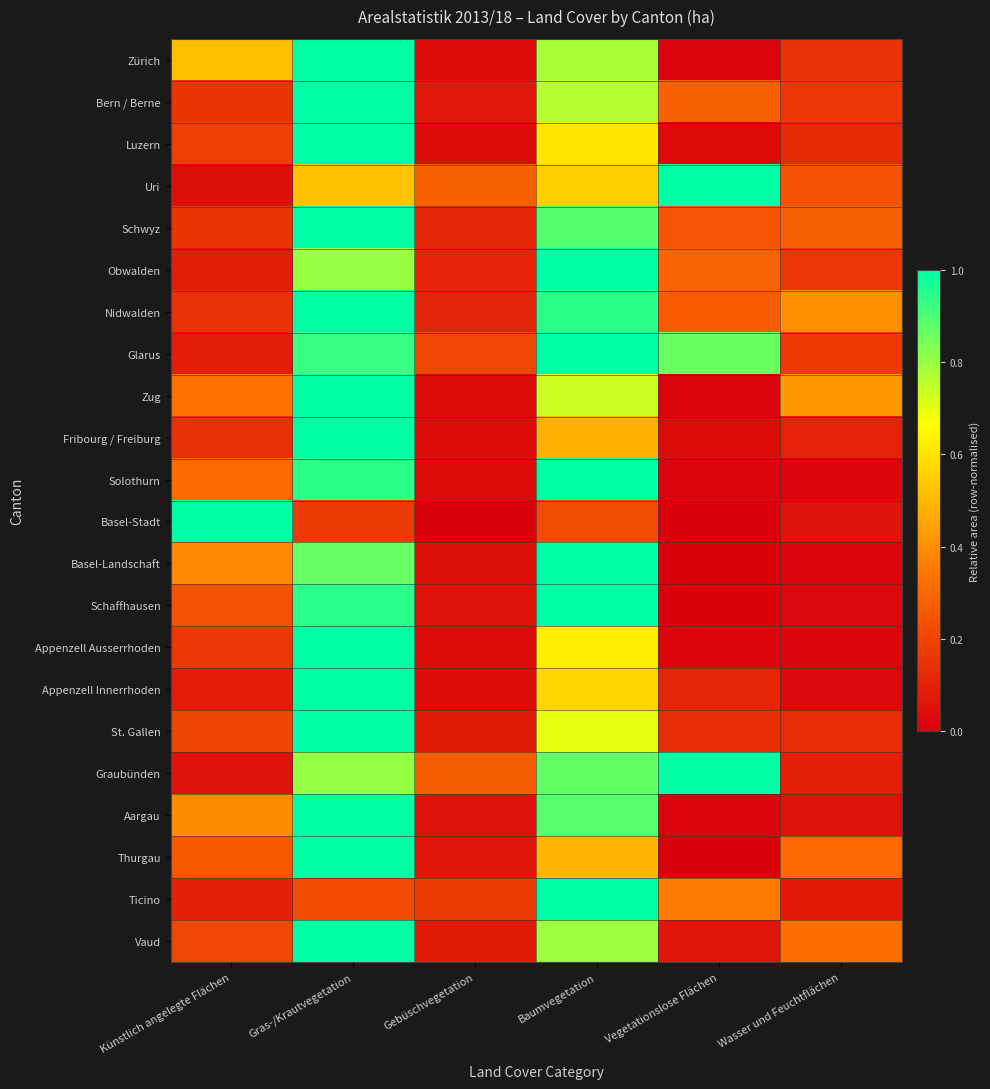

Reading left to right, list all the values displayed in this chart.

Zürich: Künstlich angelegte Flächen=0.5	Gras-/Krautvegetation=1.0	Gebüschvegetation=0.0	Baumvegetation=0.8	Vegetationslose Flächen=0.0	Wasser und Feuchtflächen=0.1
Bern / Berne: Künstlich angelegte Flächen=0.2	Gras-/Krautvegetation=1.0	Gebüschvegetation=0.1	Baumvegetation=0.8	Vegetationslose Flächen=0.3	Wasser und Feuchtflächen=0.2
Luzern: Künstlich angelegte Flächen=0.2	Gras-/Krautvegetation=1.0	Gebüschvegetation=0.0	Baumvegetation=0.6	Vegetationslose Flächen=0.0	Wasser und Feuchtflächen=0.1
Uri: Künstlich angelegte Flächen=0.0	Gras-/Krautvegetation=0.5	Gebüschvegetation=0.3	Baumvegetation=0.6	Vegetationslose Flächen=1.0	Wasser und Feuchtflächen=0.2
Schwyz: Künstlich angelegte Flächen=0.2	Gras-/Krautvegetation=1.0	Gebüschvegetation=0.1	Baumvegetation=0.9	Vegetationslose Flächen=0.2	Wasser und Feuchtflächen=0.3
Obwalden: Künstlich angelegte Flächen=0.1	Gras-/Krautvegetation=0.8	Gebüschvegetation=0.1	Baumvegetation=1.0	Vegetationslose Flächen=0.3	Wasser und Feuchtflächen=0.2
Nidwalden: Künstlich angelegte Flächen=0.1	Gras-/Krautvegetation=1.0	Gebüschvegetation=0.1	Baumvegetation=0.9	Vegetationslose Flächen=0.3	Wasser und Feuchtflächen=0.4
Glarus: Künstlich angelegte Flächen=0.1	Gras-/Krautvegetation=0.9	Gebüschvegetation=0.2	Baumvegetation=1.0	Vegetationslose Flächen=0.9	Wasser und Feuchtflächen=0.2
Zug: Künstlich angelegte Flächen=0.3	Gras-/Krautvegetation=1.0	Gebüschvegetation=0.0	Baumvegetation=0.7	Vegetationslose Flächen=0.0	Wasser und Feuchtflächen=0.4
Fribourg / Freiburg: Künstlich angelegte Flächen=0.1	Gras-/Krautvegetation=1.0	Gebüschvegetation=0.0	Baumvegetation=0.5	Vegetationslose Flächen=0.0	Wasser und Feuchtflächen=0.1
Solothurn: Künstlich angelegte Flächen=0.3	Gras-/Krautvegetation=0.9	Gebüschvegetation=0.0	Baumvegetation=1.0	Vegetationslose Flächen=0.0	Wasser und Feuchtflächen=0.0
Basel-Stadt: Künstlich angelegte Flächen=1.0	Gras-/Krautvegetation=0.2	Gebüschvegetation=0.0	Baumvegetation=0.2	Vegetationslose Flächen=0.0	Wasser und Feuchtflächen=0.1
Basel-Landschaft: Künstlich angelegte Flächen=0.4	Gras-/Krautvegetation=0.9	Gebüschvegetation=0.1	Baumvegetation=1.0	Vegetationslose Flächen=0.0	Wasser und Feuchtflächen=0.0
Schaffhausen: Künstlich angelegte Flächen=0.2	Gras-/Krautvegetation=0.9	Gebüschvegetation=0.1	Baumvegetation=1.0	Vegetationslose Flächen=0.0	Wasser und Feuchtflächen=0.0
Appenzell Ausserrhoden: Künstlich angelegte Flächen=0.2	Gras-/Krautvegetation=1.0	Gebüschvegetation=0.0	Baumvegetation=0.6	Vegetationslose Flächen=0.0	Wasser und Feuchtflächen=0.0
Appenzell Innerrhoden: Künstlich angelegte Flächen=0.1	Gras-/Krautvegetation=1.0	Gebüschvegetation=0.0	Baumvegetation=0.6	Vegetationslose Flächen=0.1	Wasser und Feuchtflächen=0.0
St. Gallen: Künstlich angelegte Flächen=0.2	Gras-/Krautvegetation=1.0	Gebüschvegetation=0.1	Baumvegetation=0.7	Vegetationslose Flächen=0.1	Wasser und Feuchtflächen=0.1
Graubünden: Künstlich angelegte Flächen=0.1	Gras-/Krautvegetation=0.8	Gebüschvegetation=0.3	Baumvegetation=0.9	Vegetationslose Flächen=1.0	Wasser und Feuchtflächen=0.1
Aargau: Künstlich angelegte Flächen=0.4	Gras-/Krautvegetation=1.0	Gebüschvegetation=0.1	Baumvegetation=0.9	Vegetationslose Flächen=0.0	Wasser und Feuchtflächen=0.1
Thurgau: Künstlich angelegte Flächen=0.3	Gras-/Krautvegetation=1.0	Gebüschvegetation=0.1	Baumvegetation=0.5	Vegetationslose Flächen=0.0	Wasser und Feuchtflächen=0.3
Ticino: Künstlich angelegte Flächen=0.1	Gras-/Krautvegetation=0.2	Gebüschvegetation=0.2	Baumvegetation=1.0	Vegetationslose Flächen=0.4	Wasser und Feuchtflächen=0.1
Vaud: Künstlich angelegte Flächen=0.2	Gras-/Krautvegetation=1.0	Gebüschvegetation=0.1	Baumvegetation=0.8	Vegetationslose Flächen=0.1	Wasser und Feuchtflächen=0.3